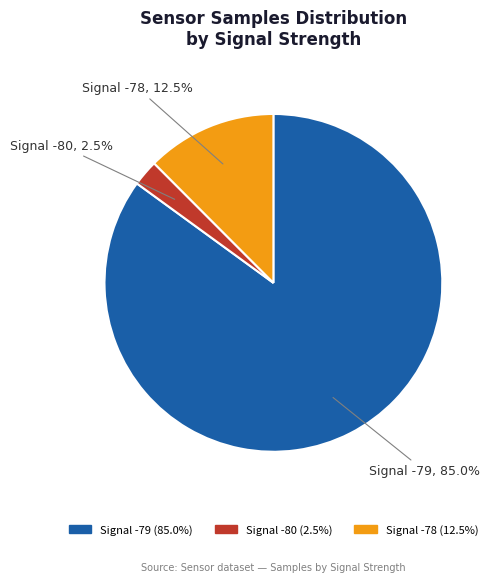

How many segments does this pie chart have?

3